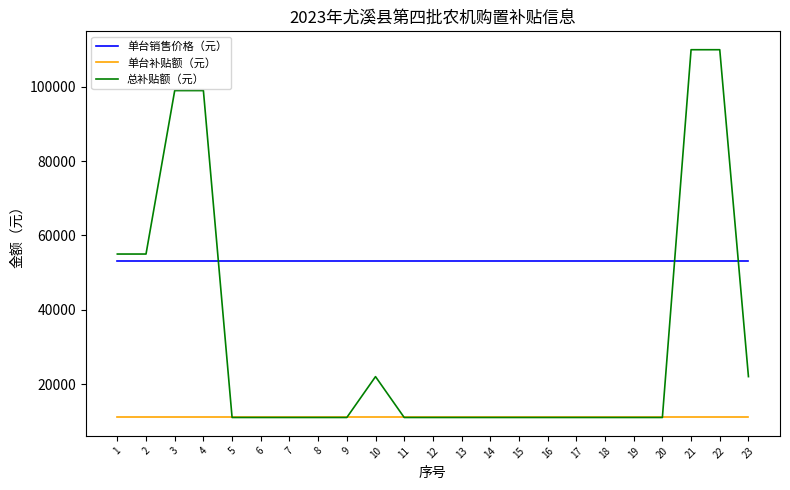

Which series has the widest spread of values?

总补贴额（元）